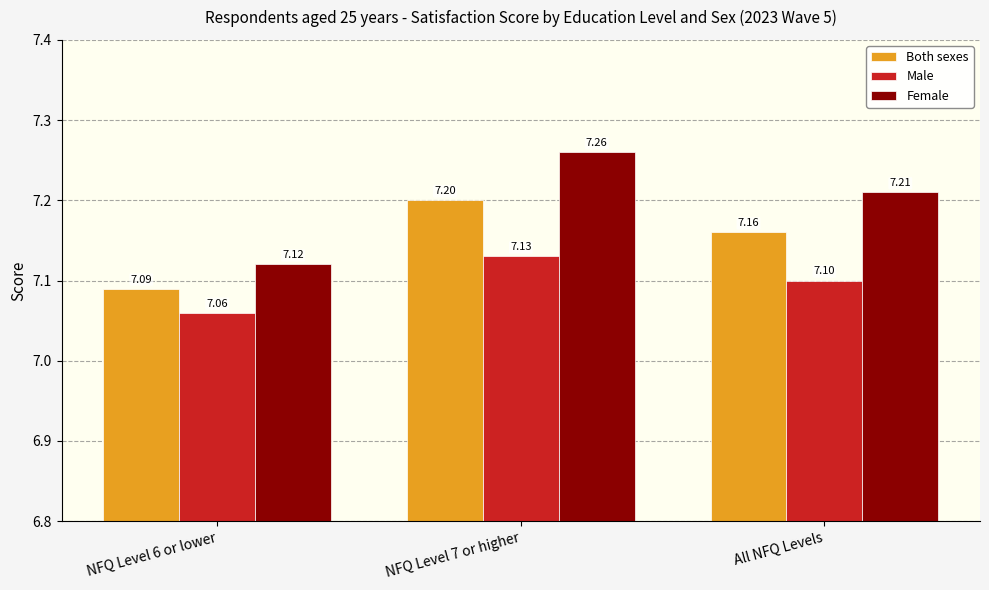

What position from the left is NFQ Level 6 or lower?

1